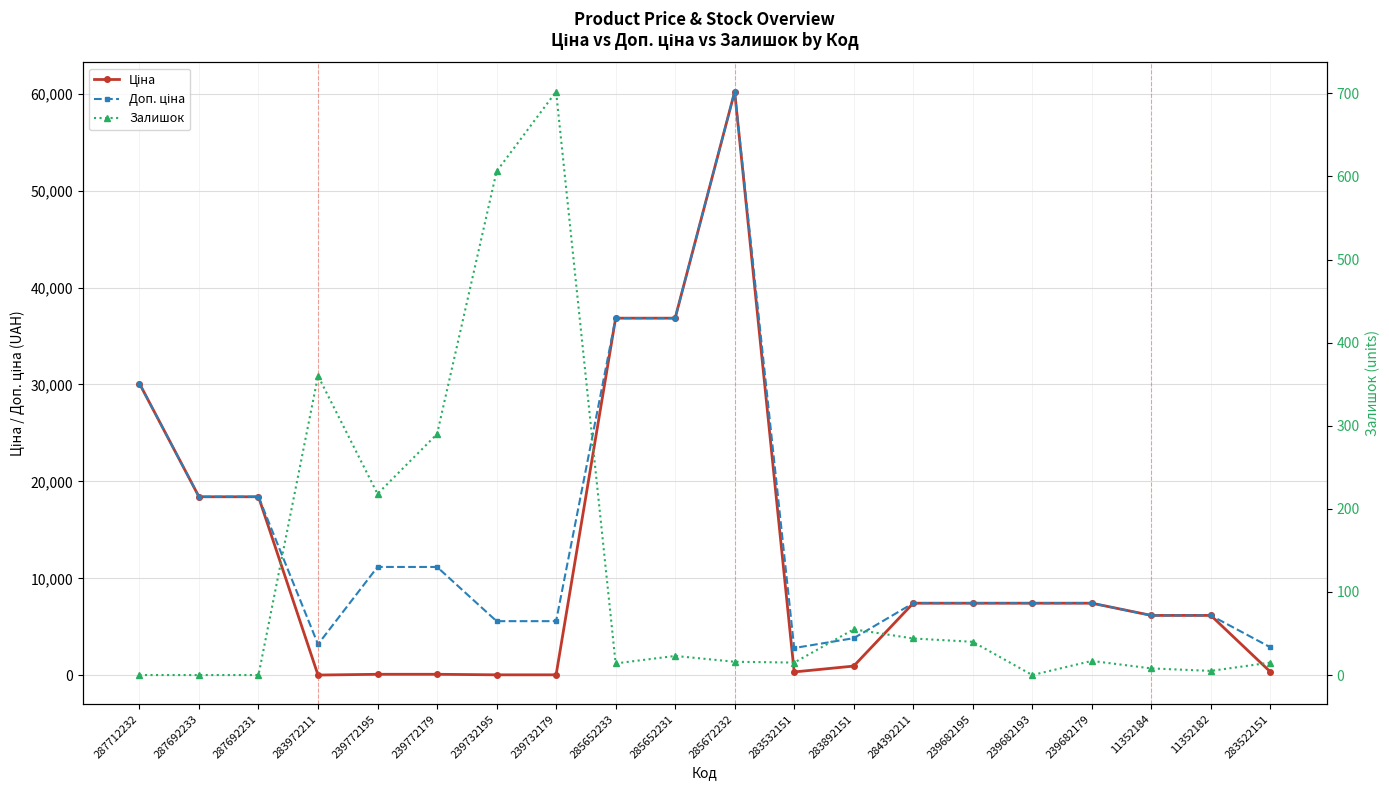

Reading left to right, extract all data points from this chart.

Ціна: 30102.8	18420.9	18420.9	32.0	111.8	111.8	55.9	55.9	36841.8	36841.8	60205.6	352.6	958.4	7444.6	7444.6	7444.6	7444.6	6182.6	6182.6	362.1
Доп. ціна: 30102.8	18420.9	18420.9	3205.0	11182.0	11182.0	5591.0	5591.0	36841.8	36841.8	60205.6	2821.2	3833.8	7444.6	7444.6	7444.6	7444.6	6182.6	6182.6	2896.6
Залишок: 0.0	0.0	0.0	360.0	218.0	290.0	606.0	702.0	14.0	23.0	16.0	15.0	55.0	44.0	40.0	0.0	17.0	8.0	5.0	15.0